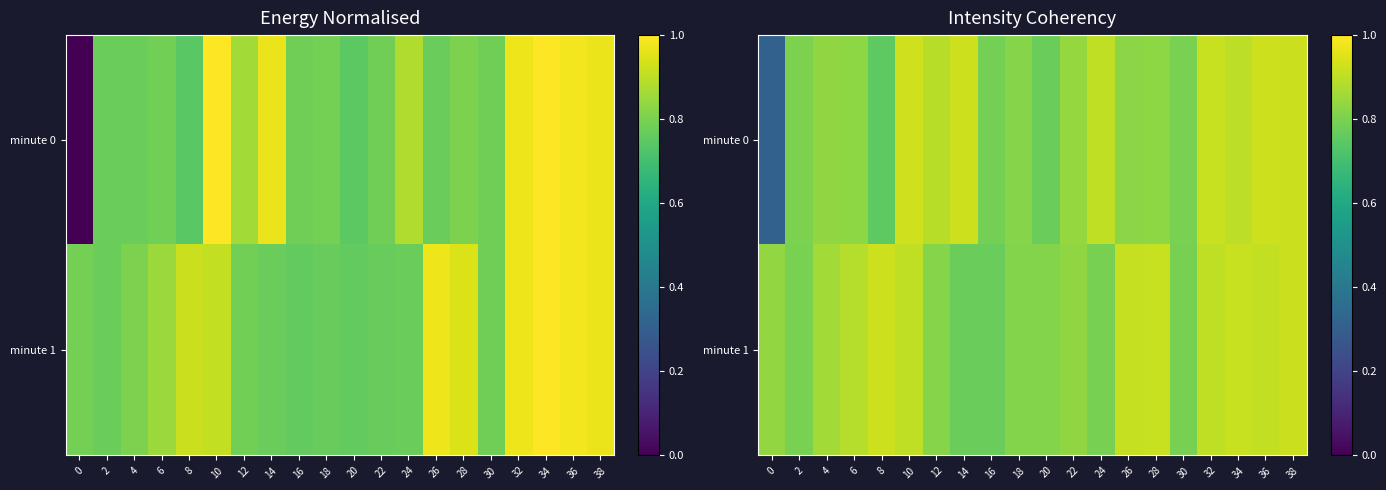

Between 24 and 16, which is larger?

24